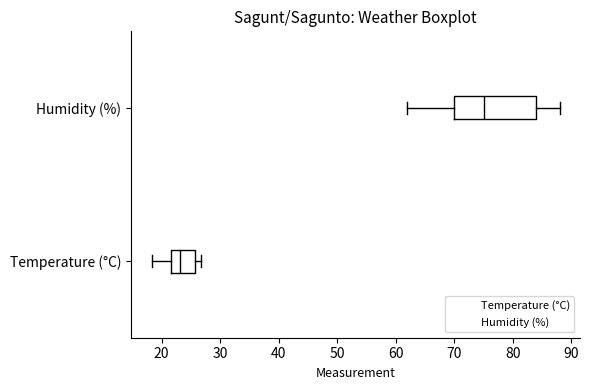

Reading bottom to top, read every box against the x-axis: the position of its median line, the range the box covers, and the ends of its whiskers. The values are not printed on the chart, so give them approximately, as read against the axis.

Temperature (°C): median 23, box 22 to 26, whiskers 18 to 27
Humidity (%): median 75, box 70 to 84, whiskers 62 to 88